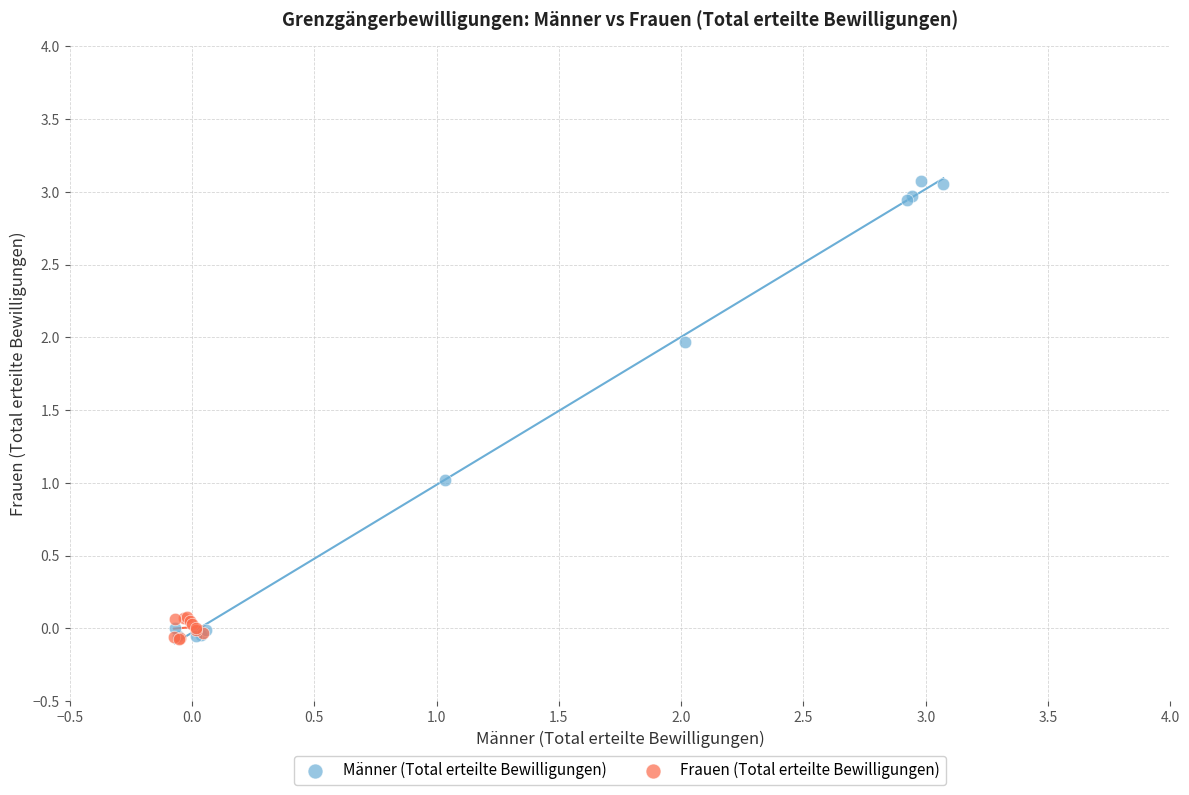

Which series contains the highest Y value?

Männer (Total erteilte Bewilligungen)